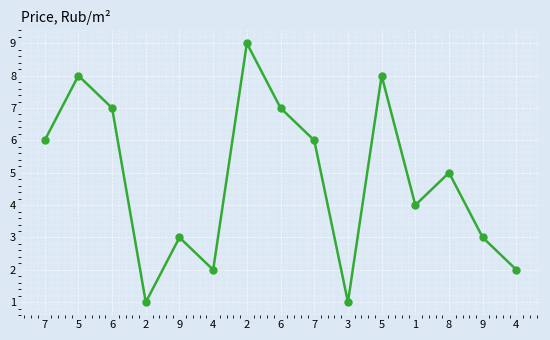

Where is the data nearest to the value 5?

8